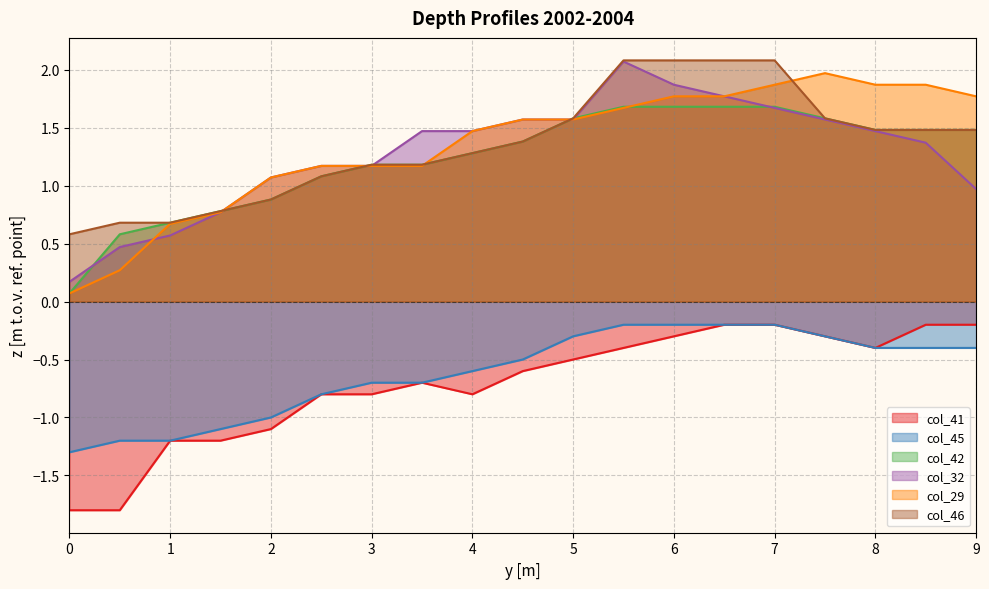

Is it true that col_46 equals 1.5 at 9?

True